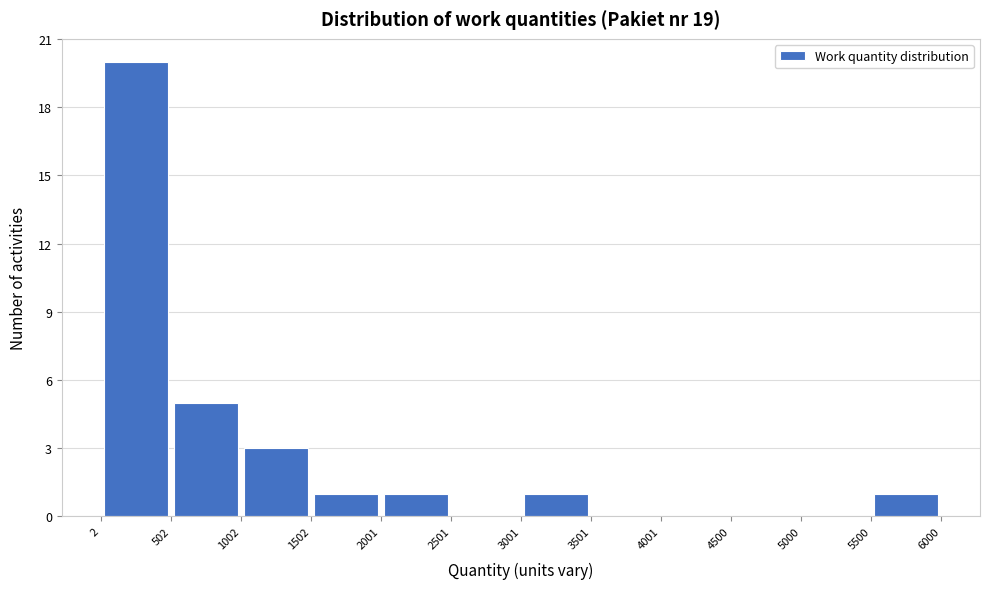

Which range on the x-axis has the tallest bar?

2 to 502